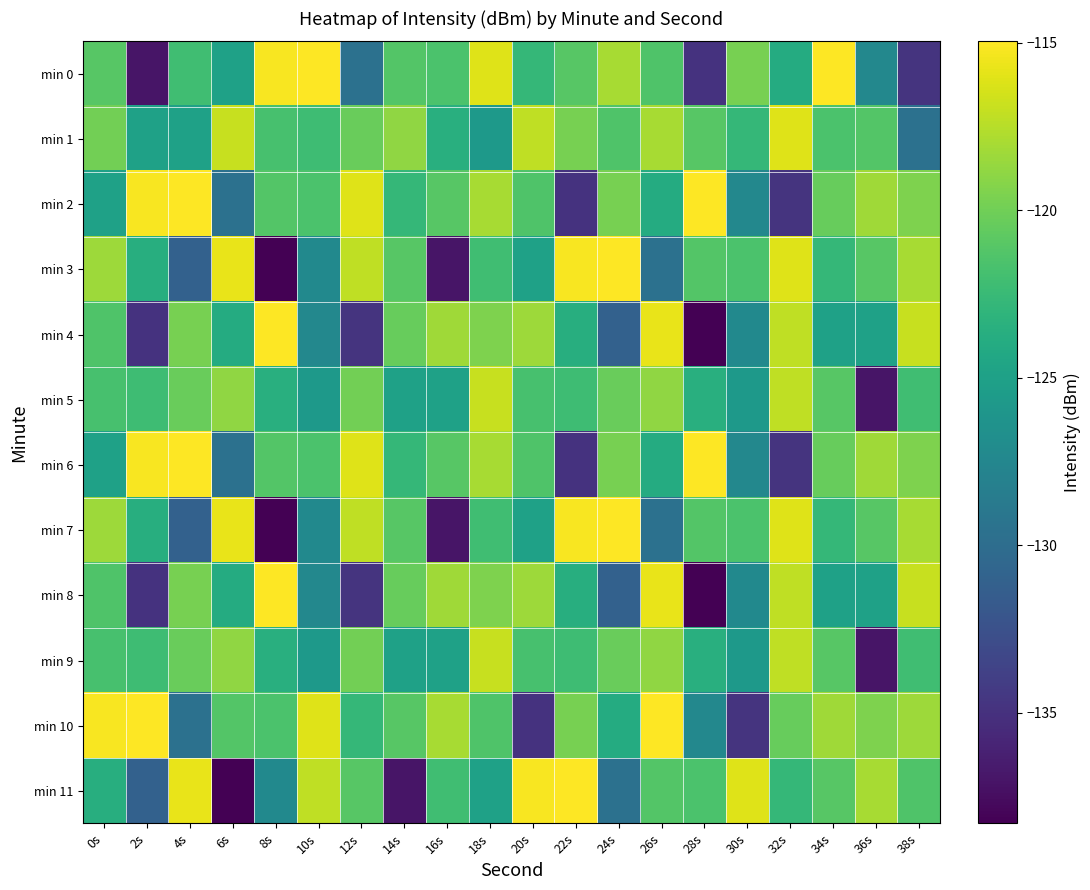

Between 26s and 28s, which series saw the biggest shift?

min 4